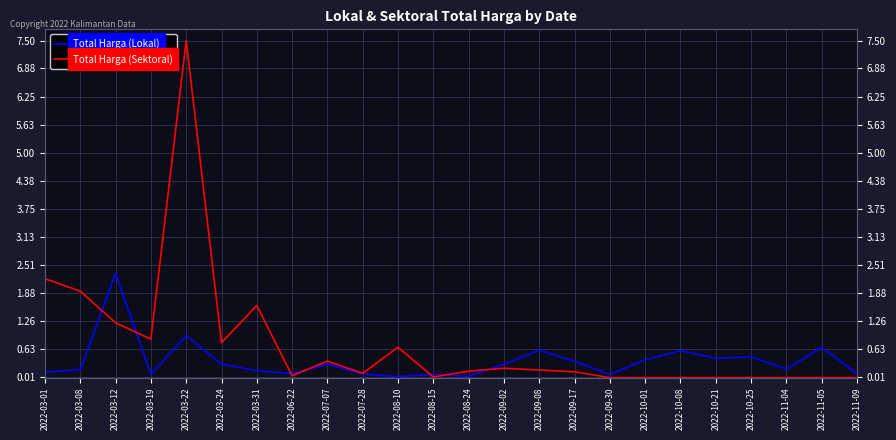

Which series has the largest range (max minus min)?

Total Harga (Sektoral)